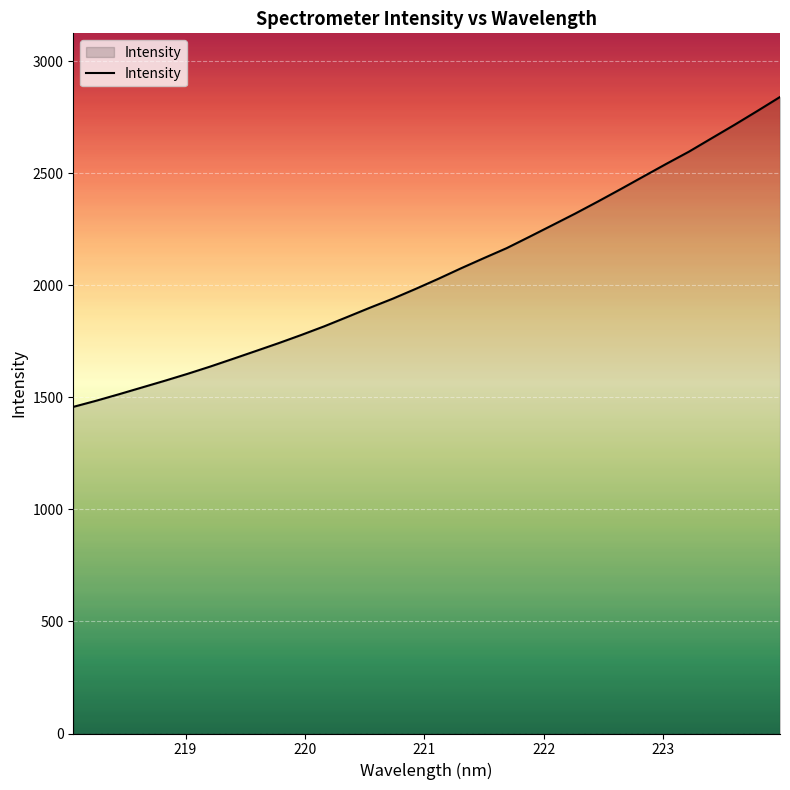

What is the maximum value shown in the chart?

2841.5